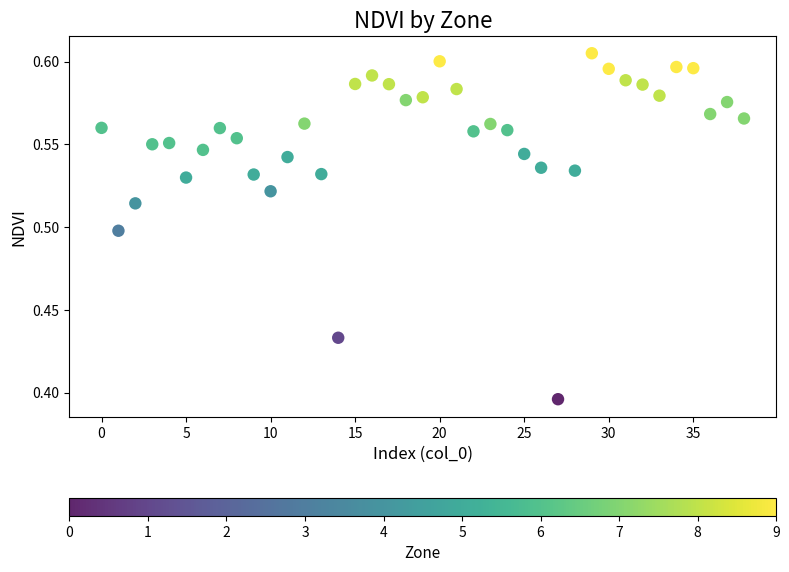

How many points are shown in the scatter plot?

39